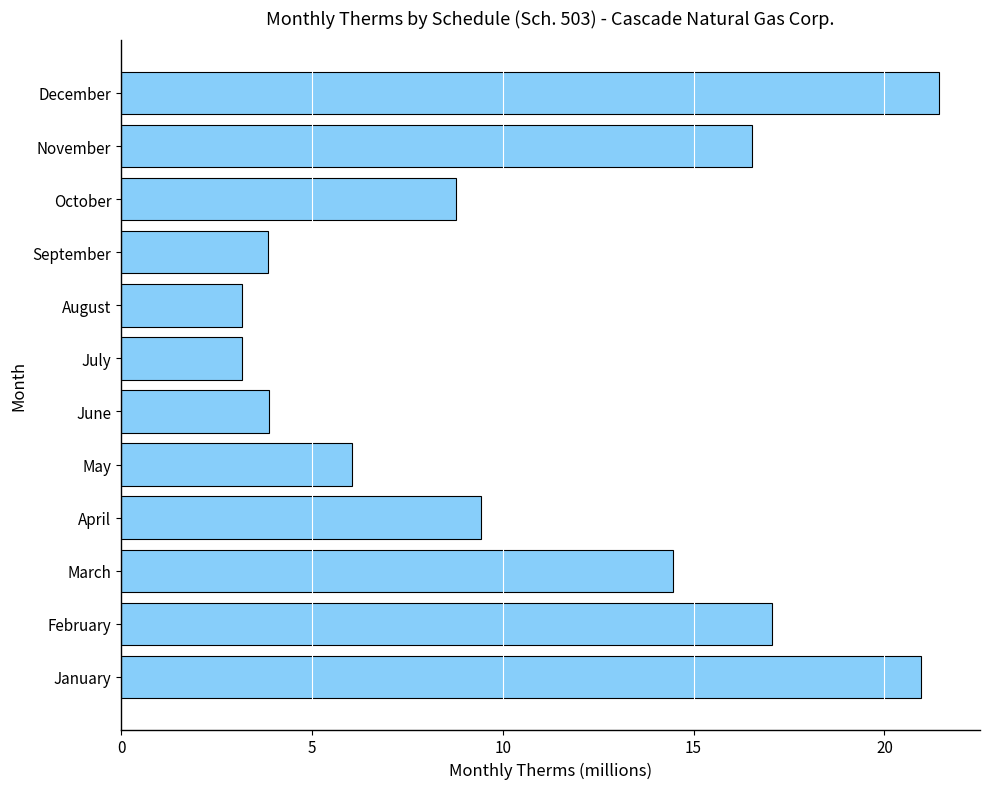

The value at October is 8.8. True or false?

True